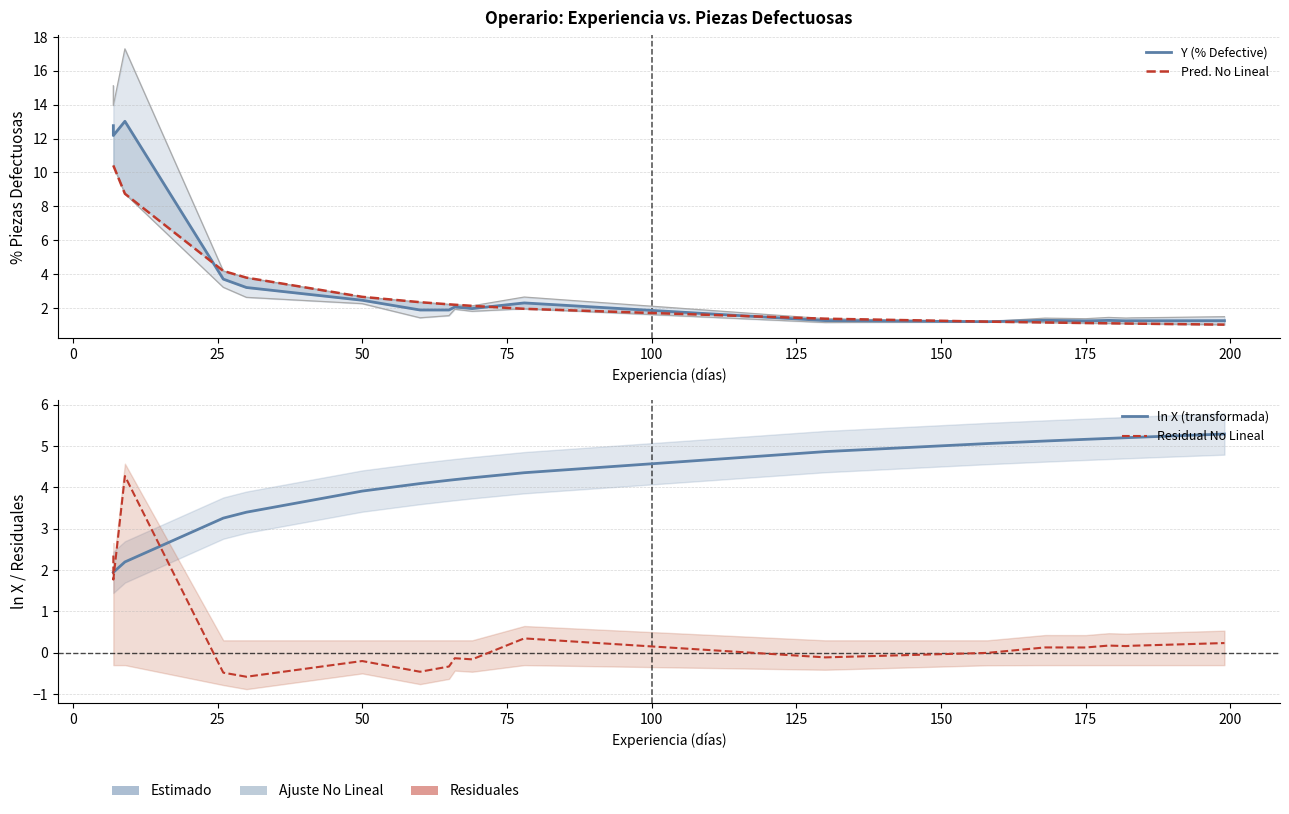

How many intersections are there between ln X (transformada) and Y (% Defective)?

1